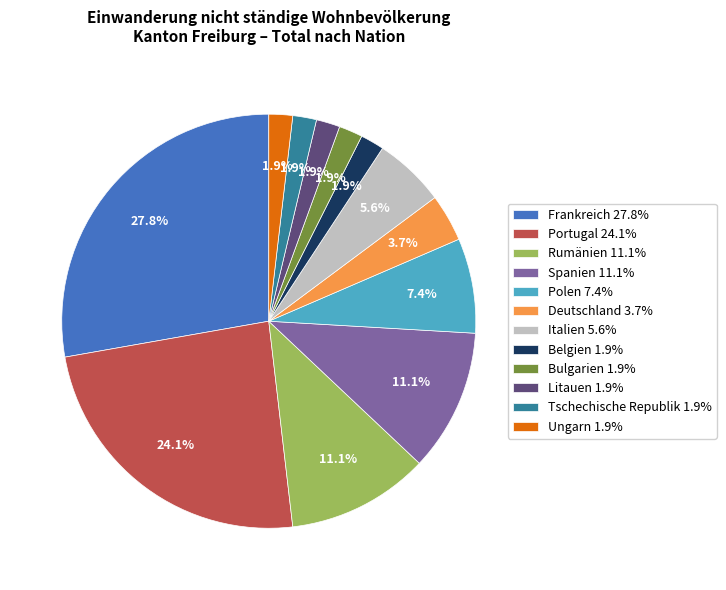

Is it true that Frankreich is 18% of the pie?

False